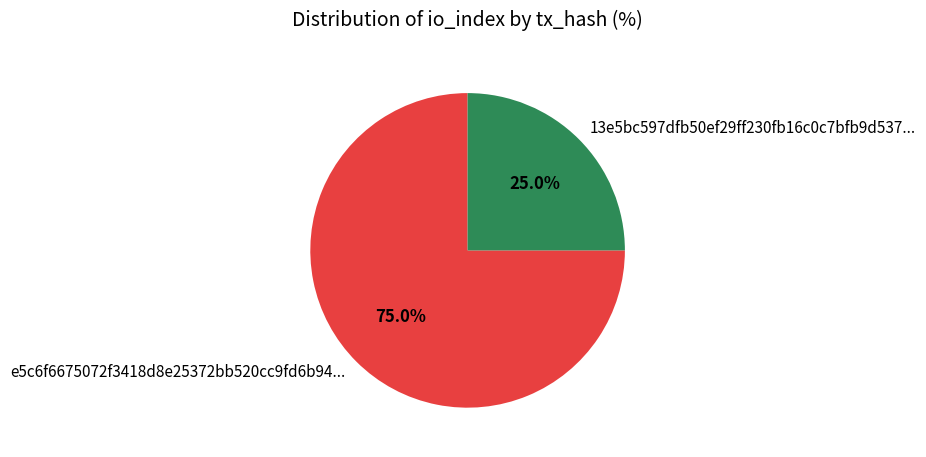

Which slice is the smallest?

13e5bc597dfb50ef29ff230fb16c0c7bfb9d537...